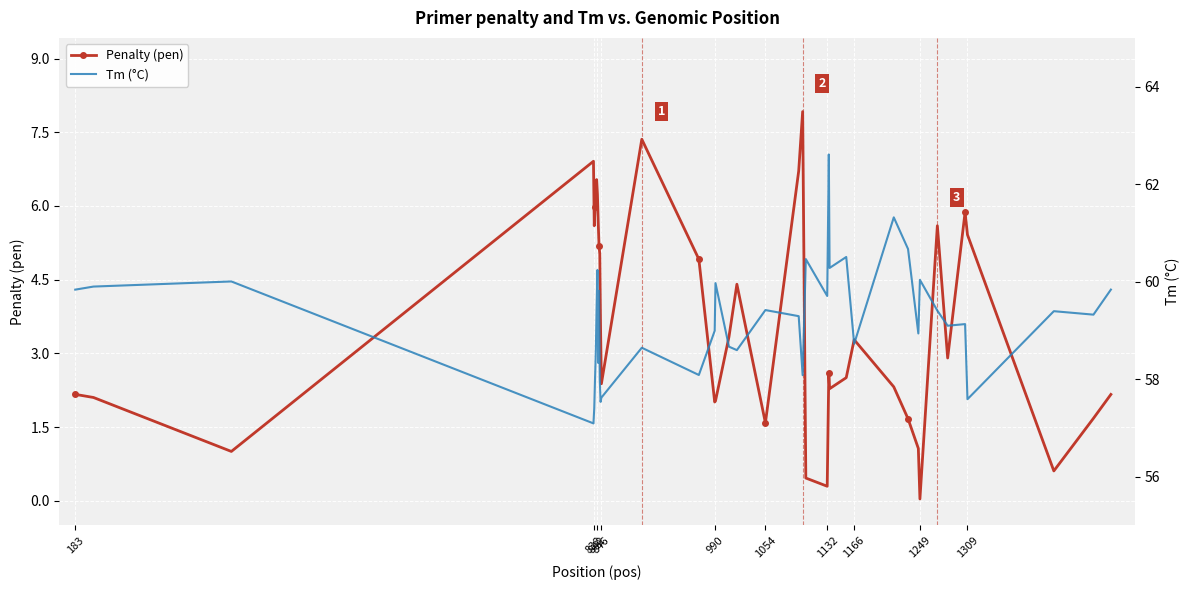

In Penalty (pen), how many points are higher than both neighbors (excluding endpoints)?

9